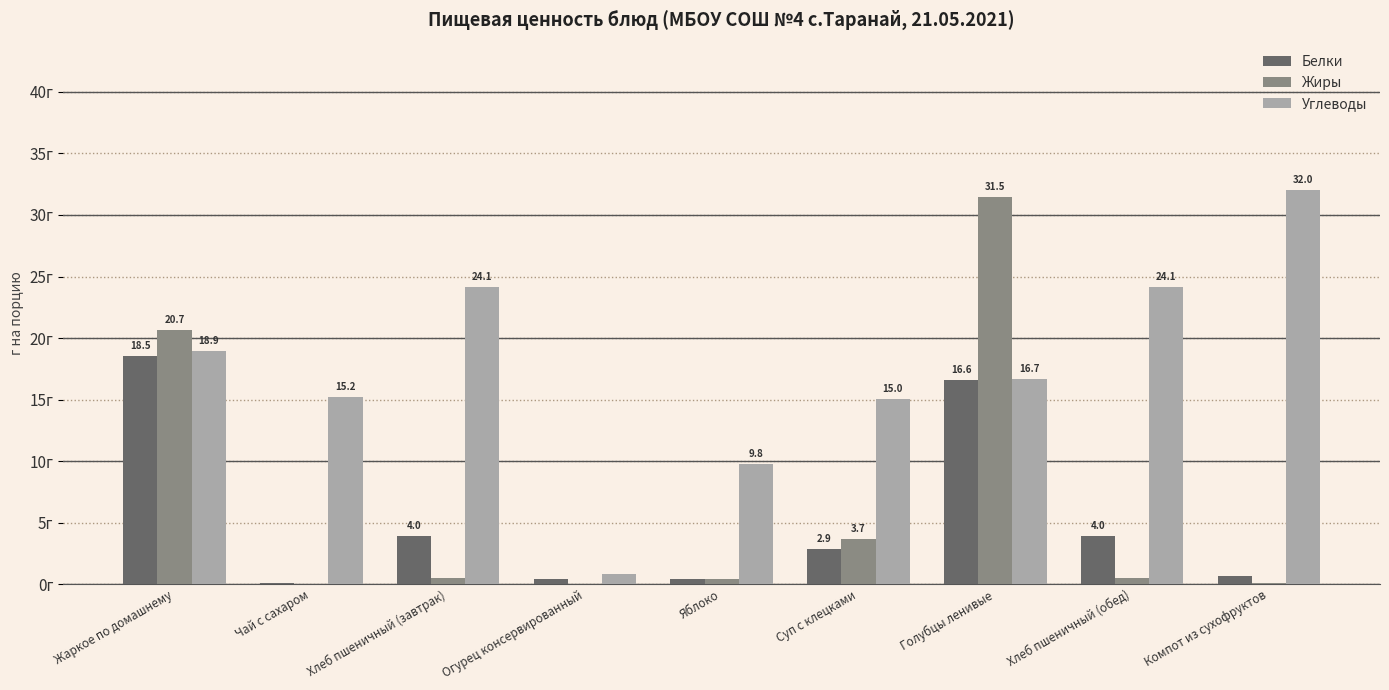

Which series has the largest total across all categories?

Углеводы